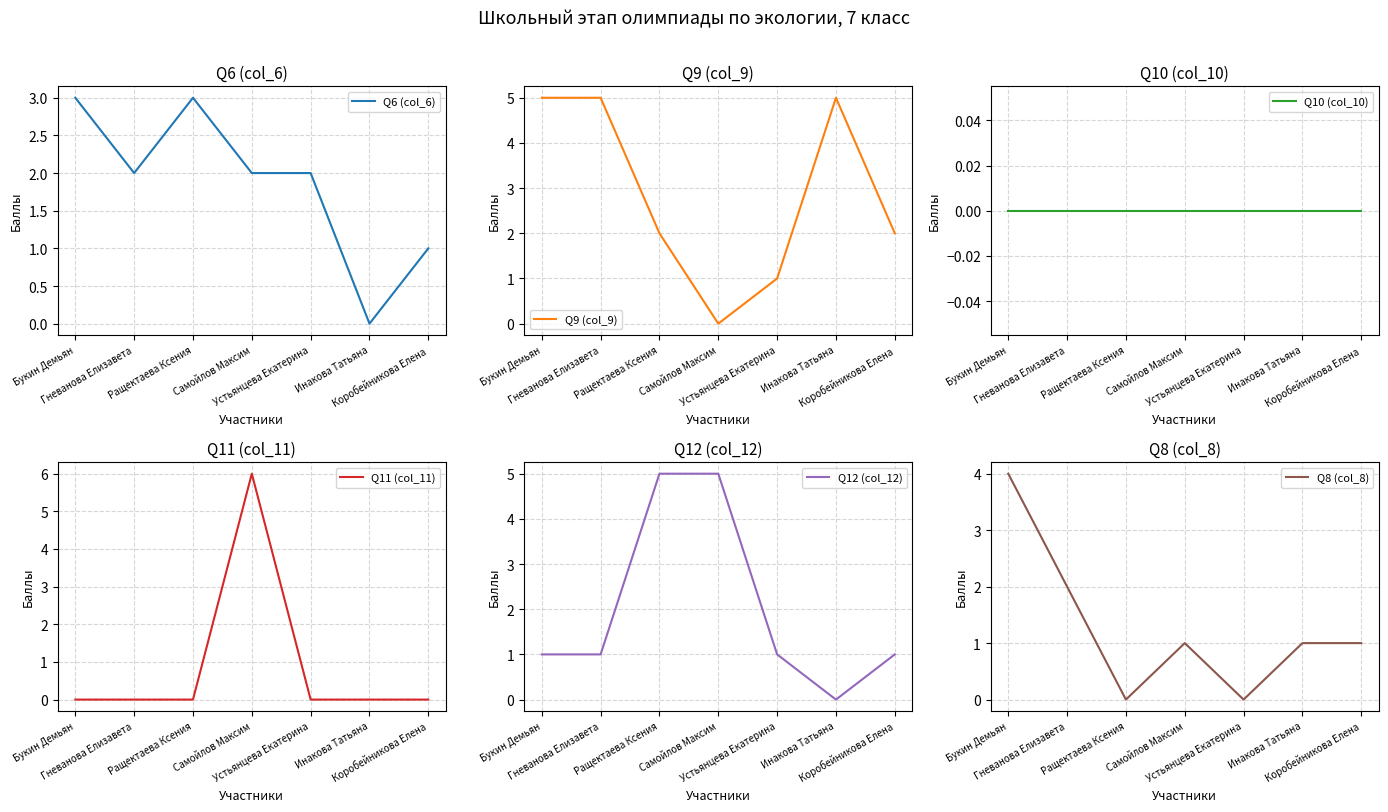

At Устьянцева Екатерина, list the series in order from largest to smallest.

Q6 (col_6), Q9 (col_9), Q12 (col_12), Q10 (col_10), Q11 (col_11), Q8 (col_8)